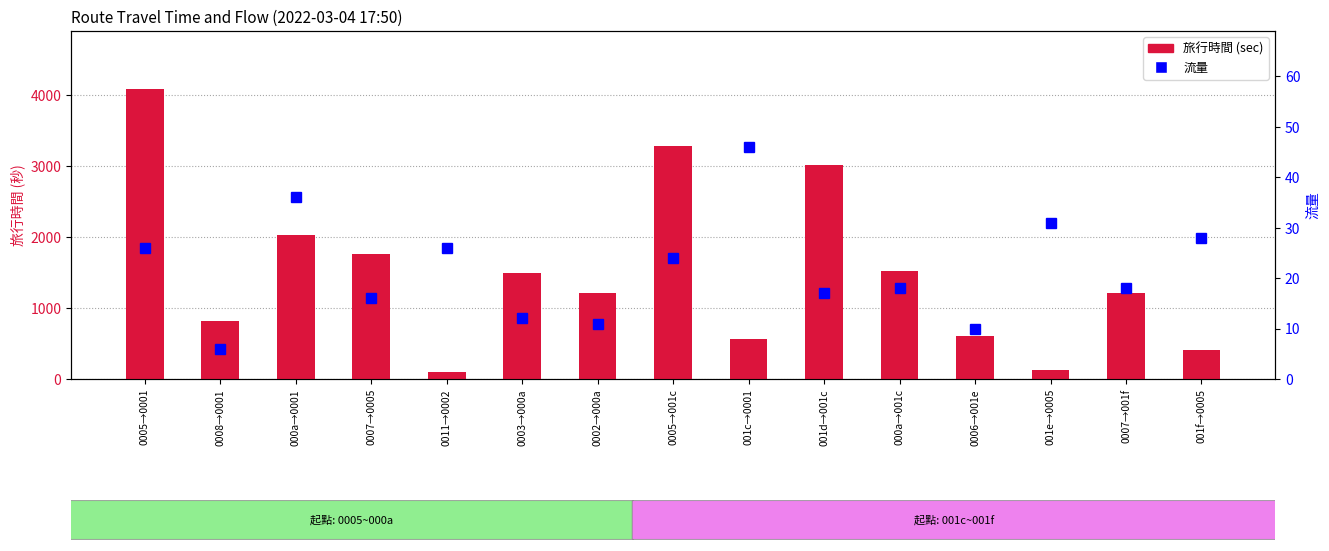

What is the difference between the maximum and second lowest values in the 流量 series?

36